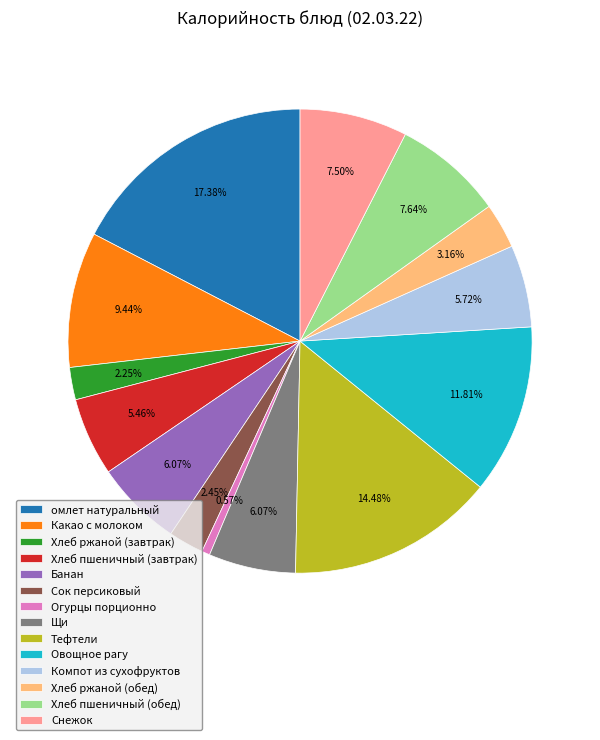

What is the smallest slice in the pie chart?

Огурцы порционно